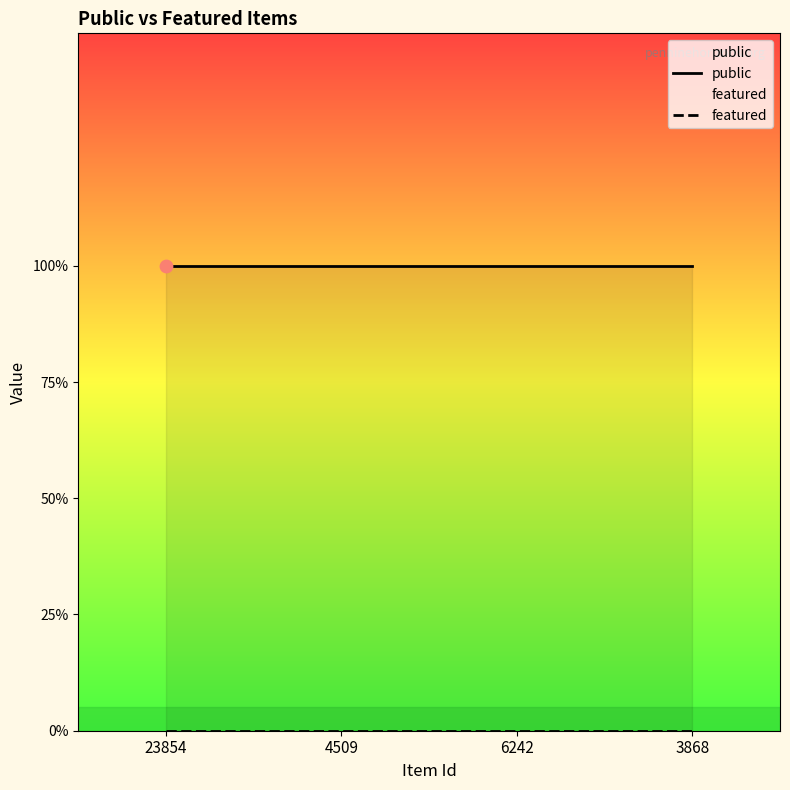

Is the value of featured at 3868 greater than the value of public at 3868?

No